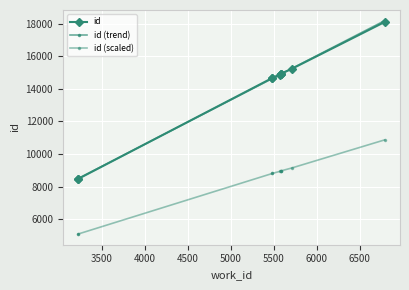

Reading left to right, what are all the values shown in this chart?

id: 8466.0	8468.0	14671.0	14679.0	14882.0	14939.0	14940.0	14942.0	15233.0	18112.0
id (trend): 8489.9	8489.9	14636.9	14636.9	14873.6	14919.9	14919.9	14919.9	15251.8	18193.4
id (scaled): 5079.6	5080.8	8802.6	8807.4	8929.2	8963.4	8964.0	8965.2	9139.8	10867.2